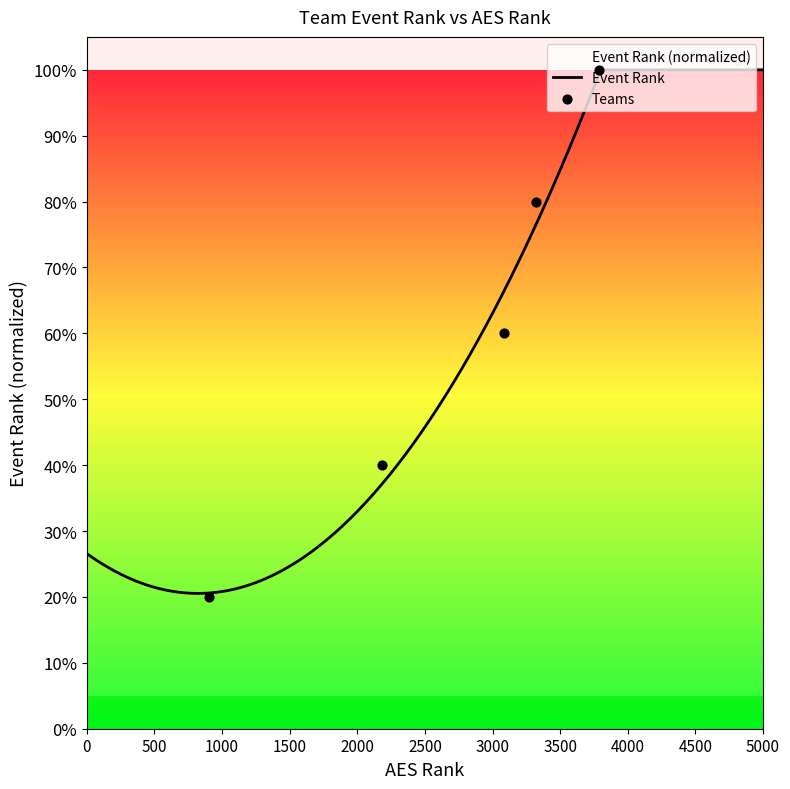

Between 3085 and 3788, which is larger?

3788